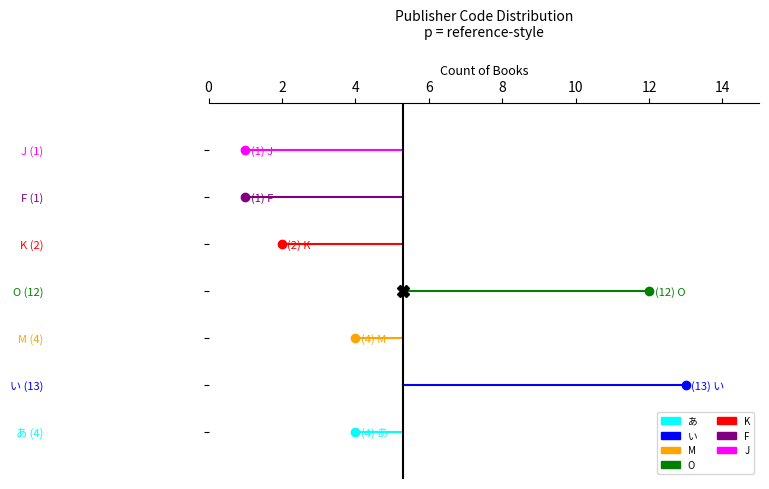

What is the greatest value displayed?

13